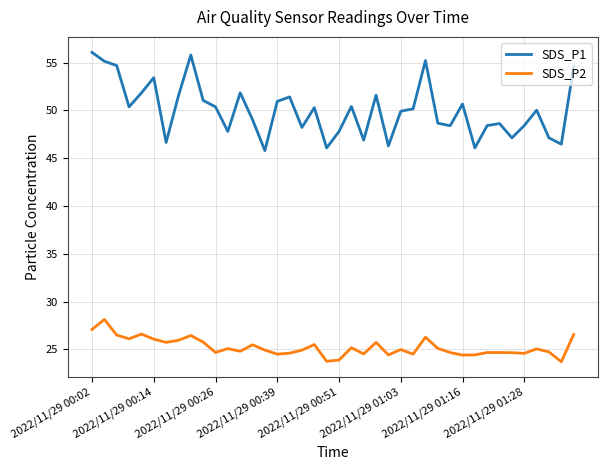

Which series has the largest range (max minus min)?

SDS_P1